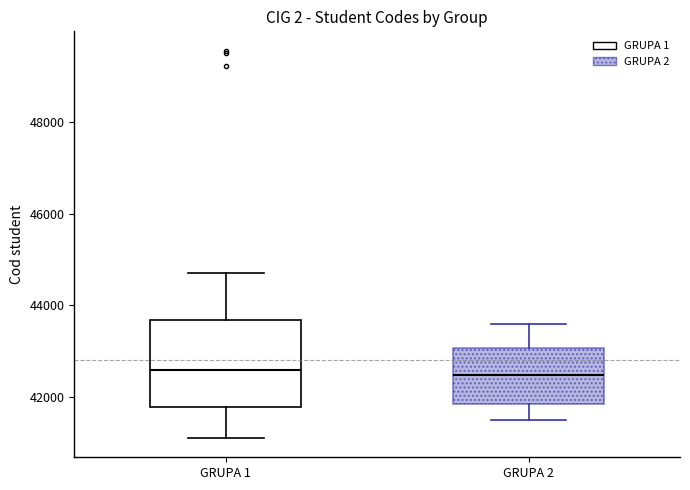

Reading left to right, read every box against the y-axis: the position of its median line, the range the box covers, and the ends of its whiskers. The values are not printed on the chart, so give them approximately, as read against the axis.

GRUPA 1: median 42600, box 41800 to 43600, whiskers 41200 to 44800
GRUPA 2: median 42400, box 41800 to 43000, whiskers 41600 to 43600